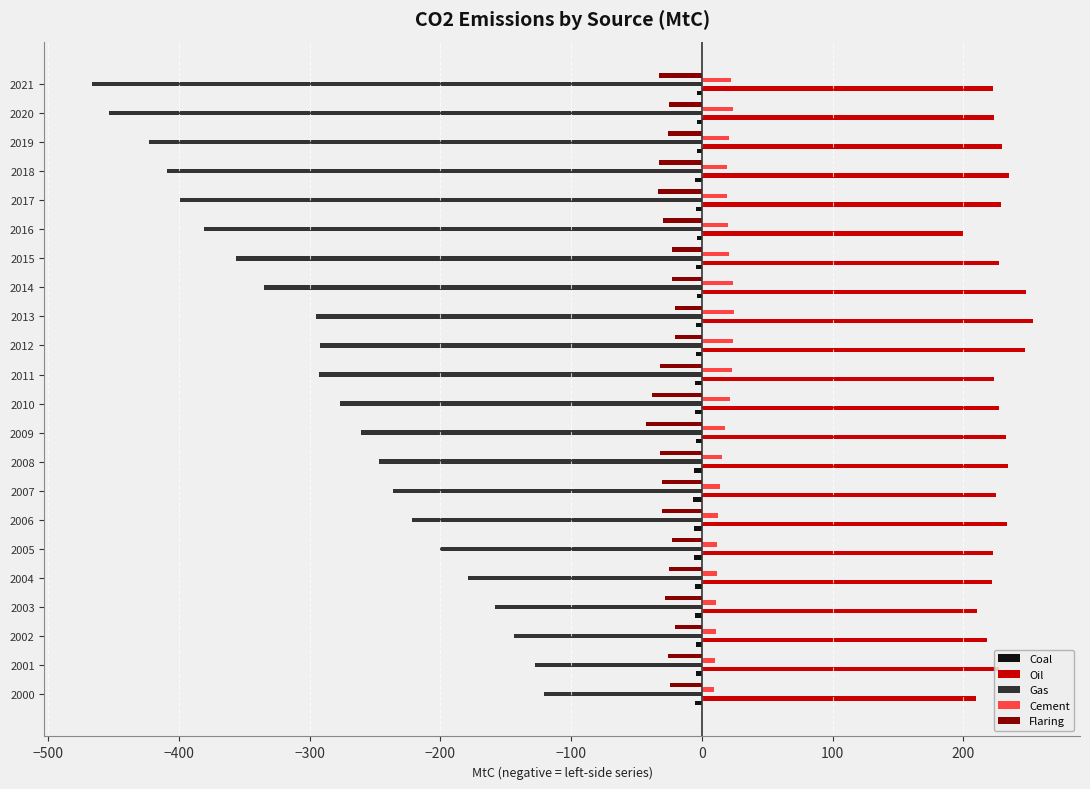

Is the value of Gas at 2000 greater than the value of Cement at 2014?

No